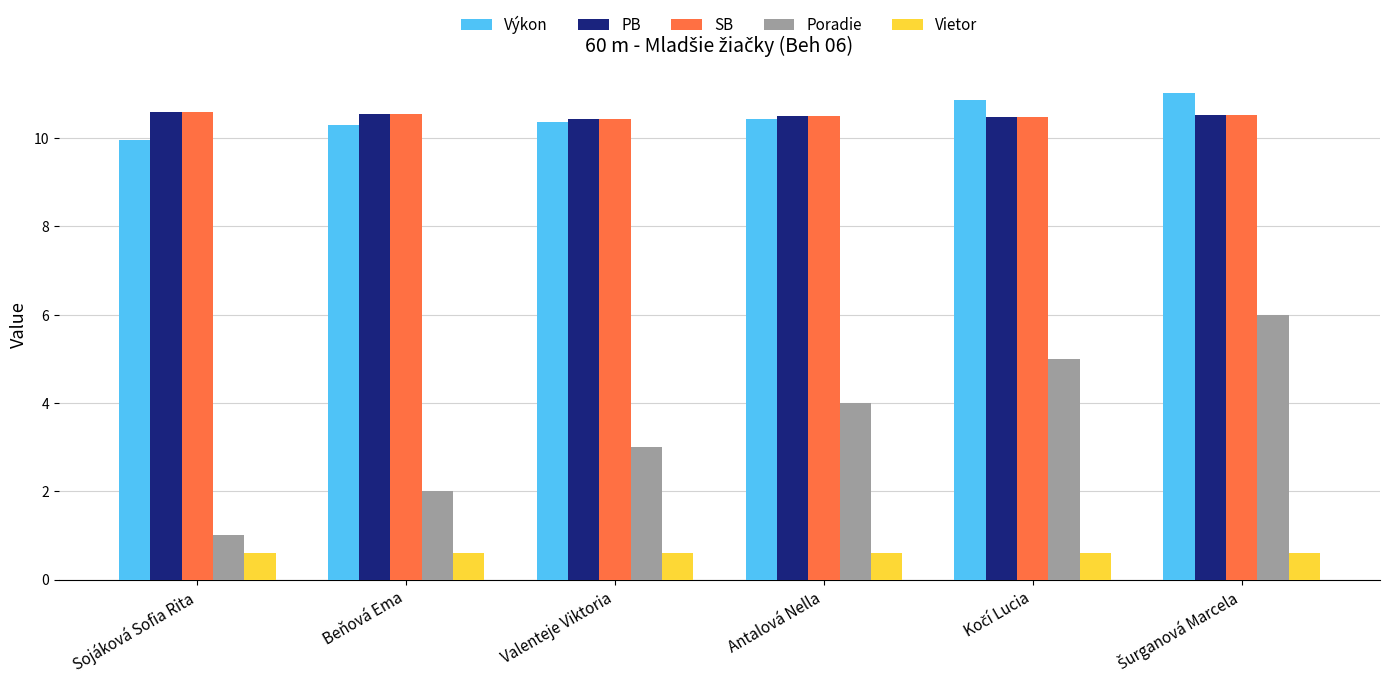

What is the spread (max minus min) of values at Beňová Ema?

9.9